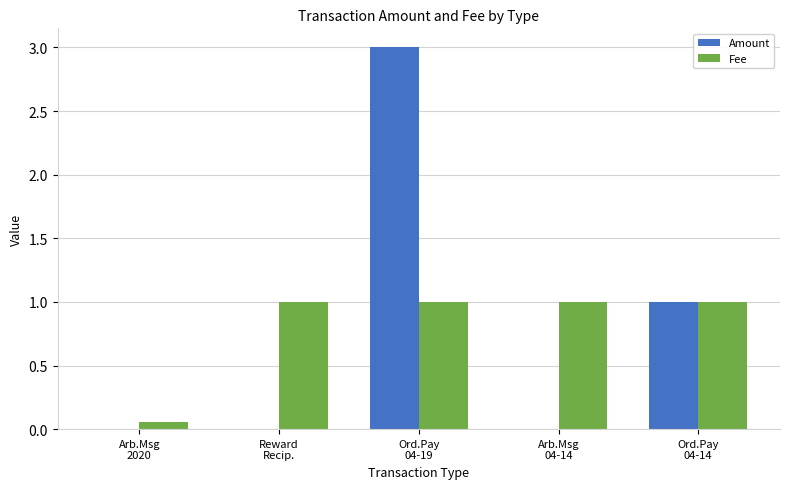

The value of Amount at Reward
Recip. is 0.0. True or false?

True